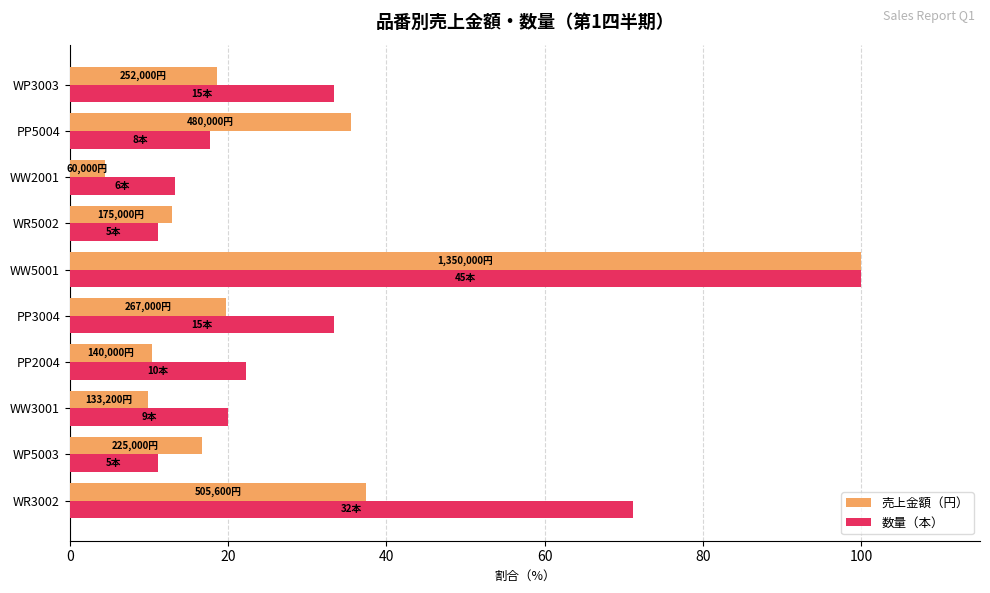

What is the sum of all 数量（本） values?

333.3